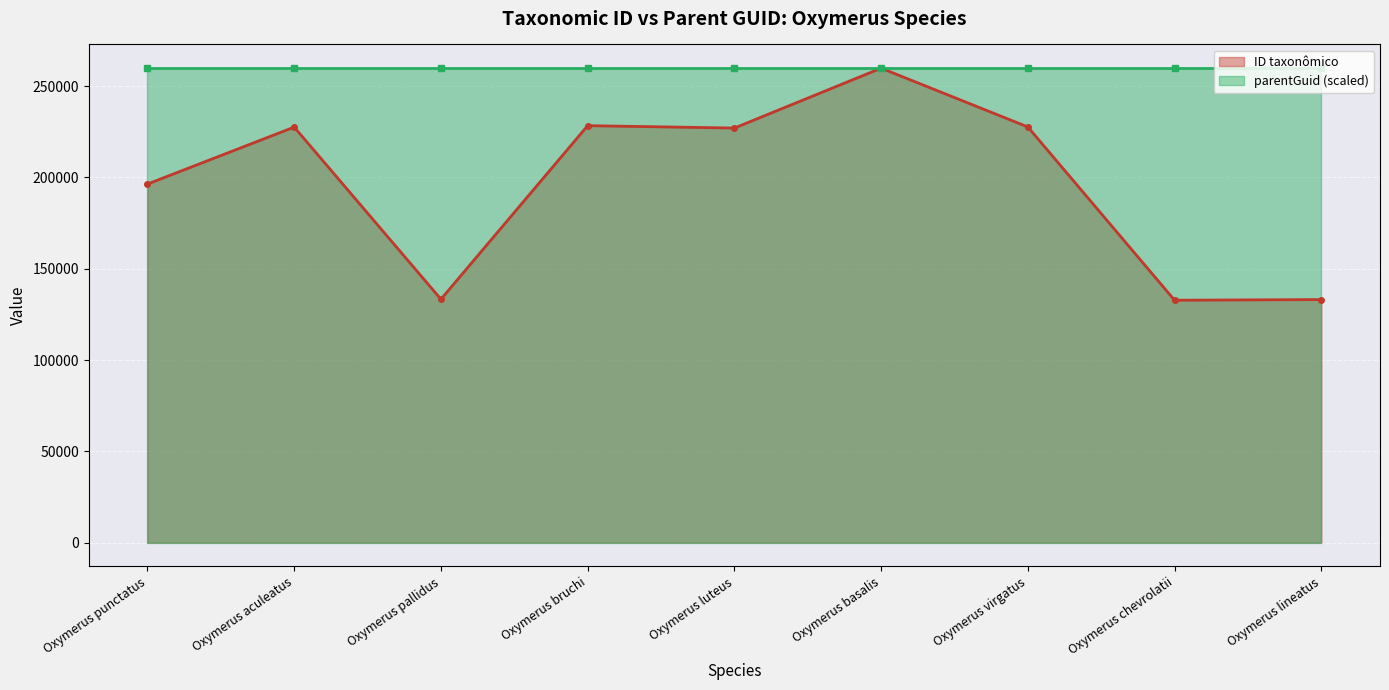

What is the label of the 9th point from the right?

Oxymerus punctatus